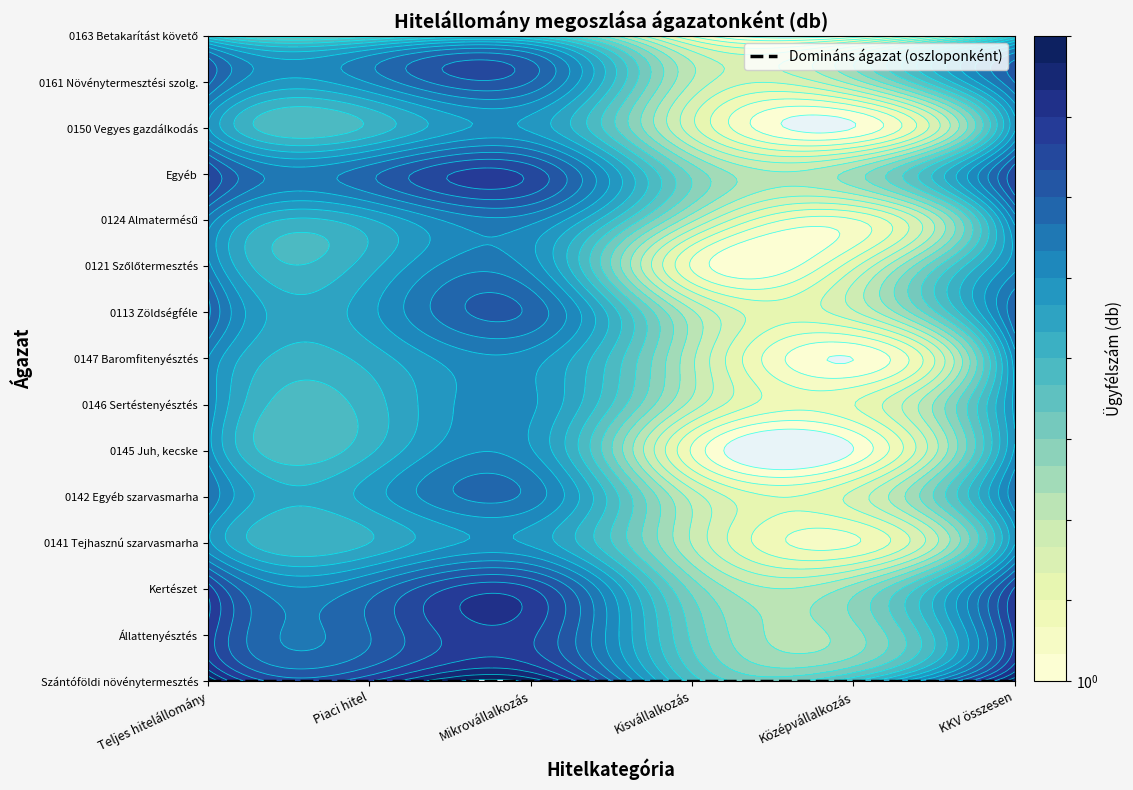

Which series has the largest total across all categories?

Szántóföldi növénytermesztés